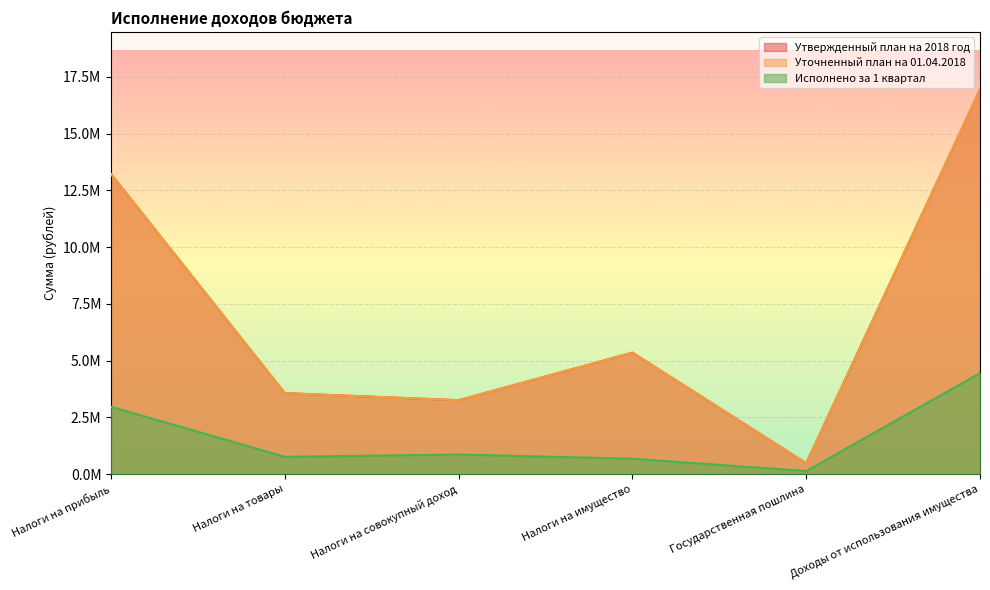

What is the highest value of the Исполнено за 1 квартал series?

4446277.3